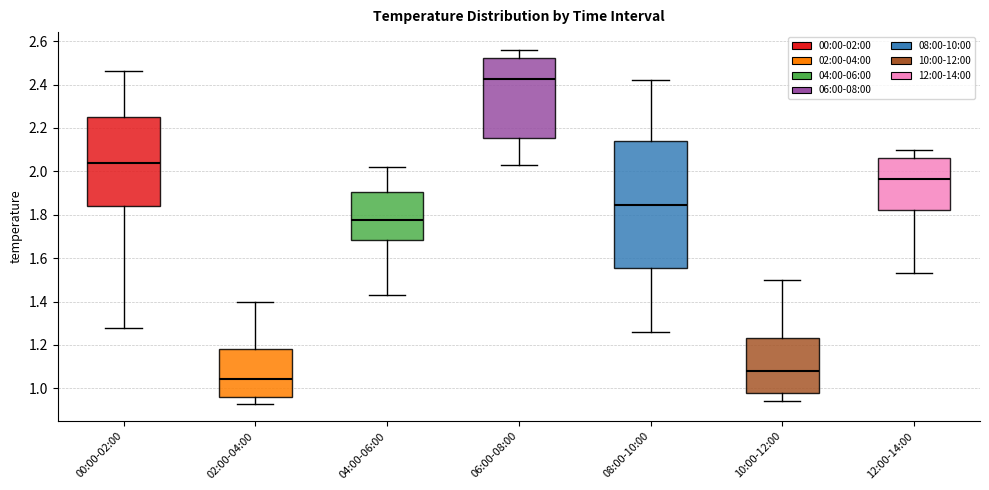

Reading left to right, transcribe this box plot: for each box, give where its median line is, the range the box spans, and where its two whiskers end, as read against the y-axis. The values are not printed on the chart, so give them approximately, as read against the axis.

00:00-02:00: median 2.04, box 1.84 to 2.26, whiskers 1.28 to 2.46
02:00-04:00: median 1.04, box 0.96 to 1.18, whiskers 0.94 to 1.40
04:00-06:00: median 1.78, box 1.68 to 1.90, whiskers 1.44 to 2.02
06:00-08:00: median 2.42, box 2.16 to 2.52, whiskers 2.04 to 2.56
08:00-10:00: median 1.84, box 1.56 to 2.14, whiskers 1.26 to 2.42
10:00-12:00: median 1.08, box 0.98 to 1.24, whiskers 0.94 to 1.50
12:00-14:00: median 1.96, box 1.82 to 2.06, whiskers 1.54 to 2.10